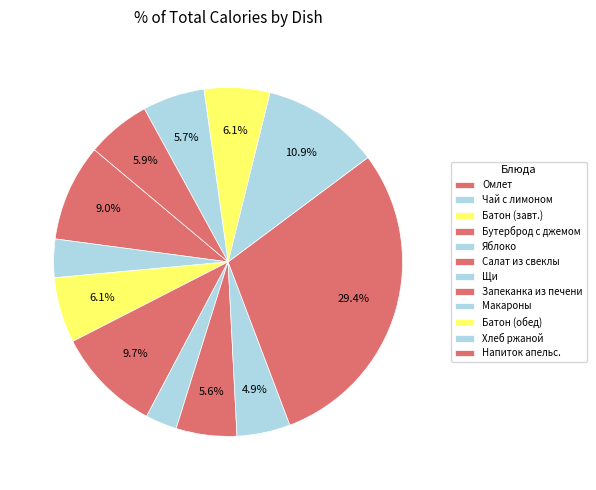

How many slices are in this pie chart?

12